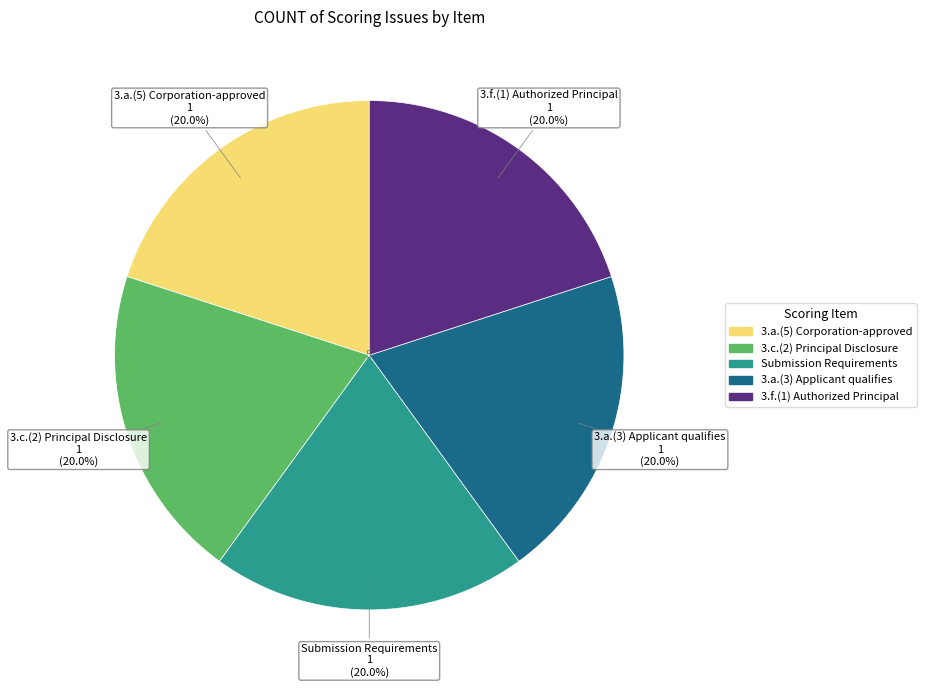

Is there a majority slice in this chart?

No